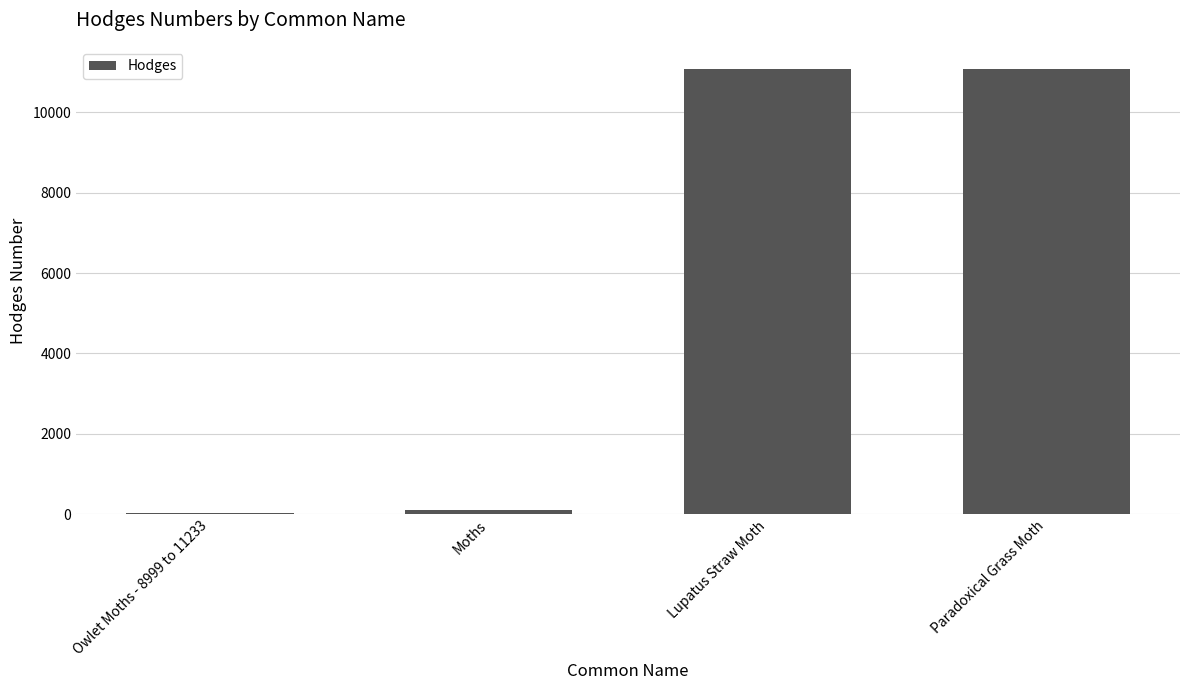

The value at Lupatus Straw Moth is 11073.1. True or false?

True